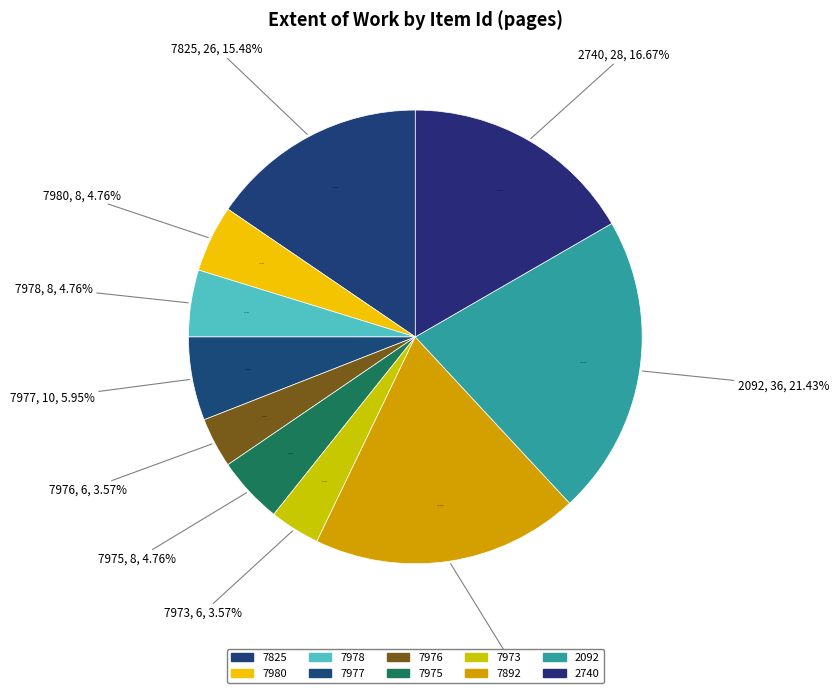

Rank the categories by value from highest to lowest.

2092, 7892, 2740, 7825, 7977, 7980, 7978, 7975, 7976, 7973